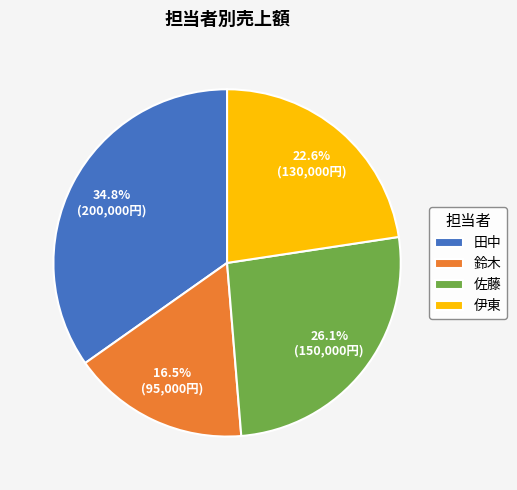

The 田中 slice represents 29% of the pie. True or false?

False